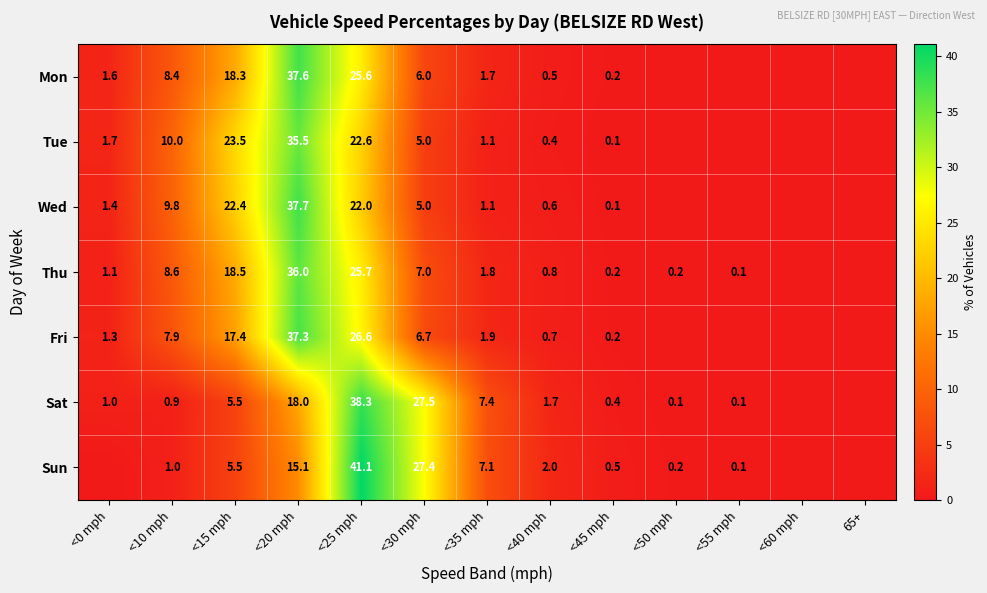

At <40 mph, list the series in order from largest to smallest.

Sun, Sat, Thu, Fri, Wed, Mon, Tue